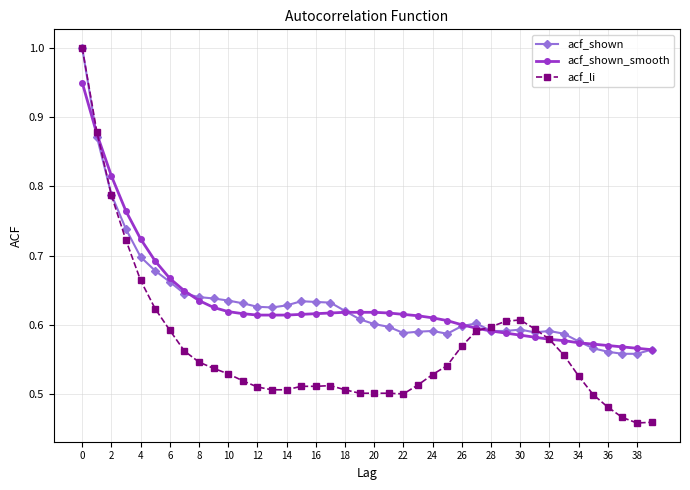

What is the difference between the maximum and minimum values in the acf_shown_smooth series?

0.4